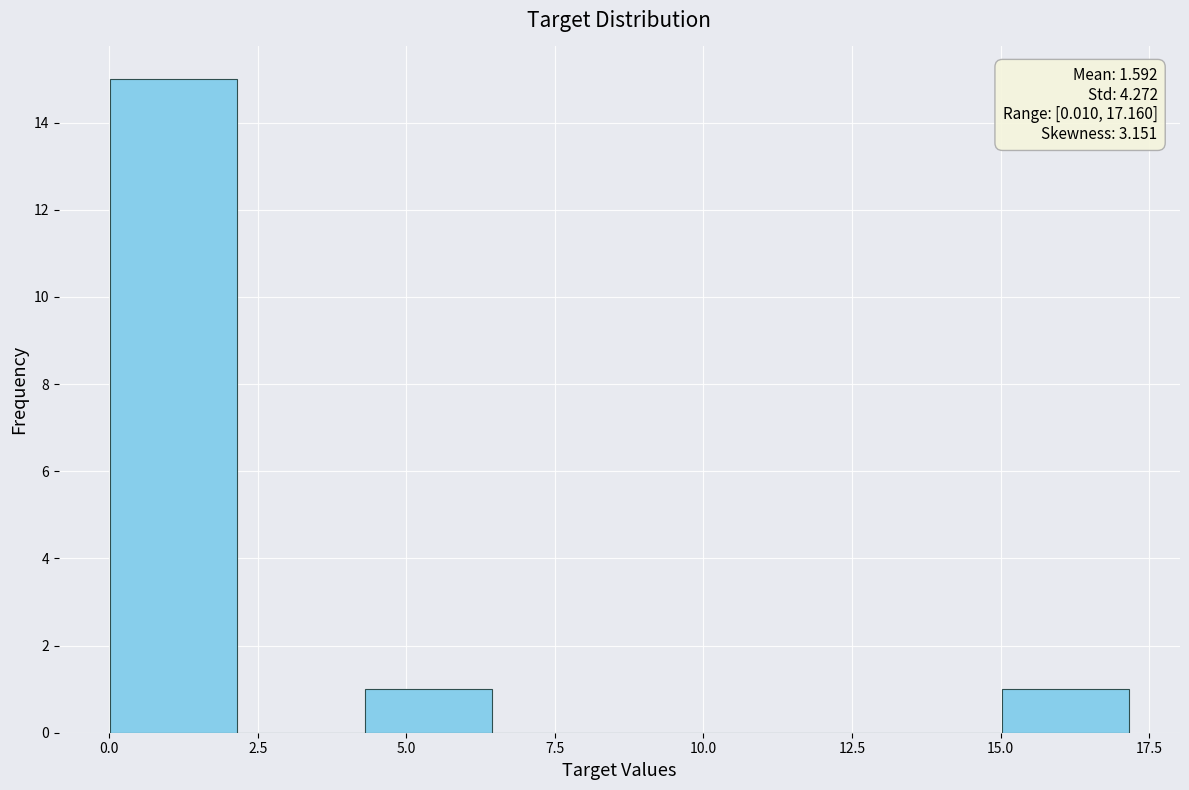

Which range on the x-axis has the tallest bar?

0.0 to 2.0